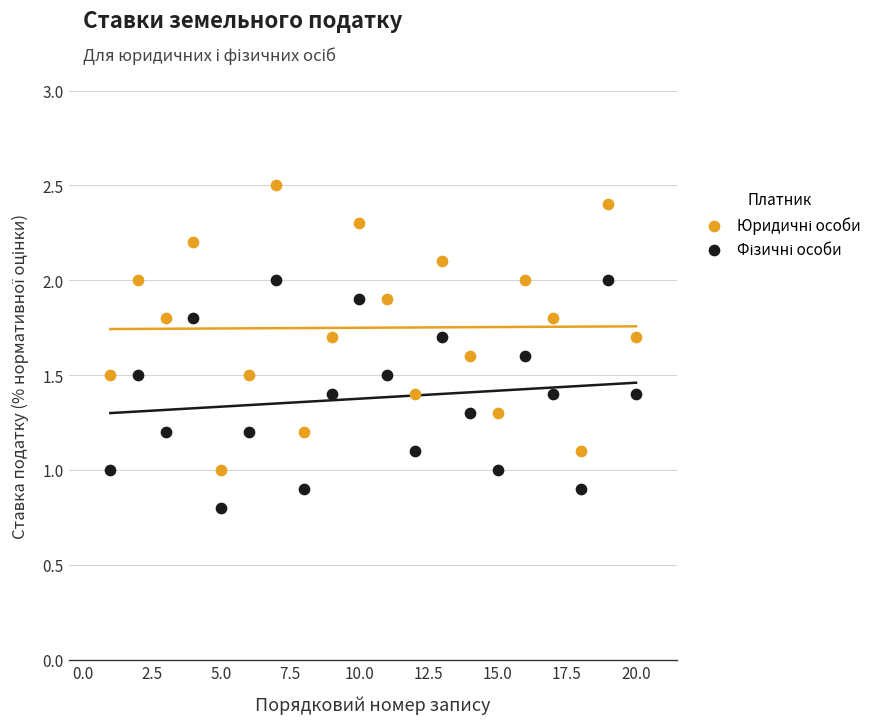

Across all data points, what is the range of Y values (max minus min)?

1.7